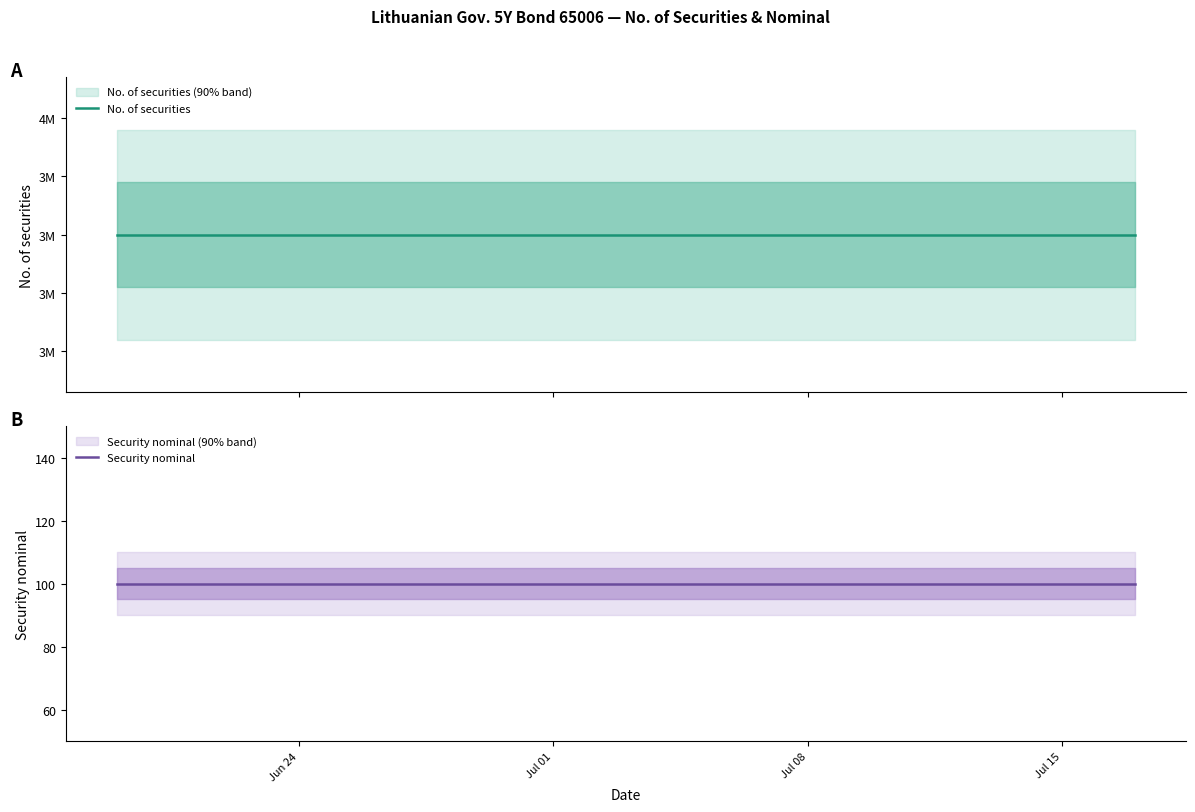

What is the minimum value for Security nominal?

100